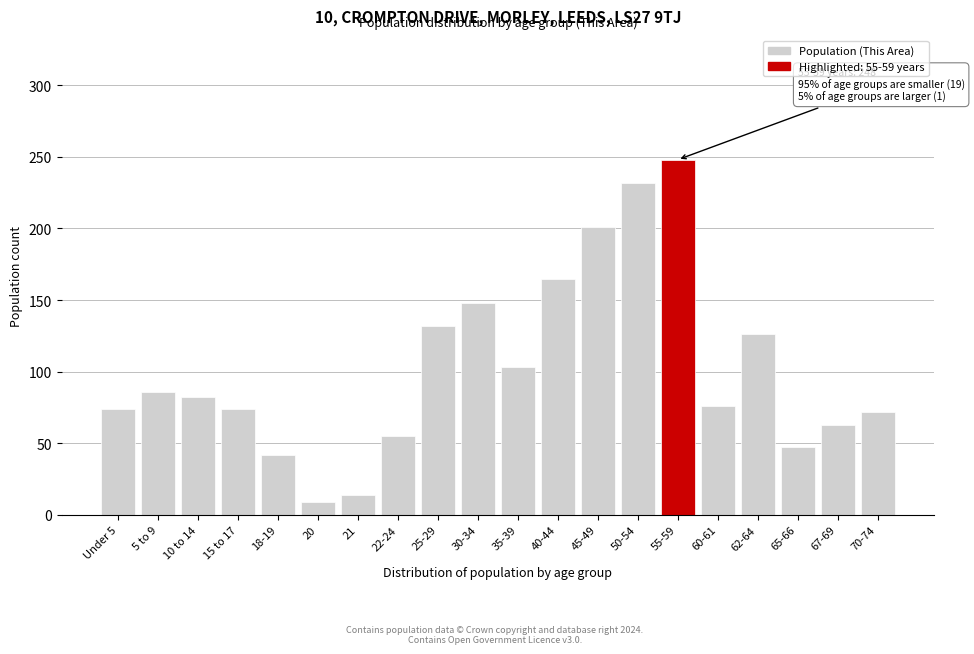

Reading left to right, list all the values displayed in this chart.

Under 5=74	5 to 9=86	10 to 14=82	15 to 17=74	18-19=42	20=9	21=14	22-24=55	25-29=132	30-34=148	35-39=103	40-44=165	45-49=201	50-54=232	55-59=248	60-61=76	62-64=126	65-66=47	67-69=63	70-74=72